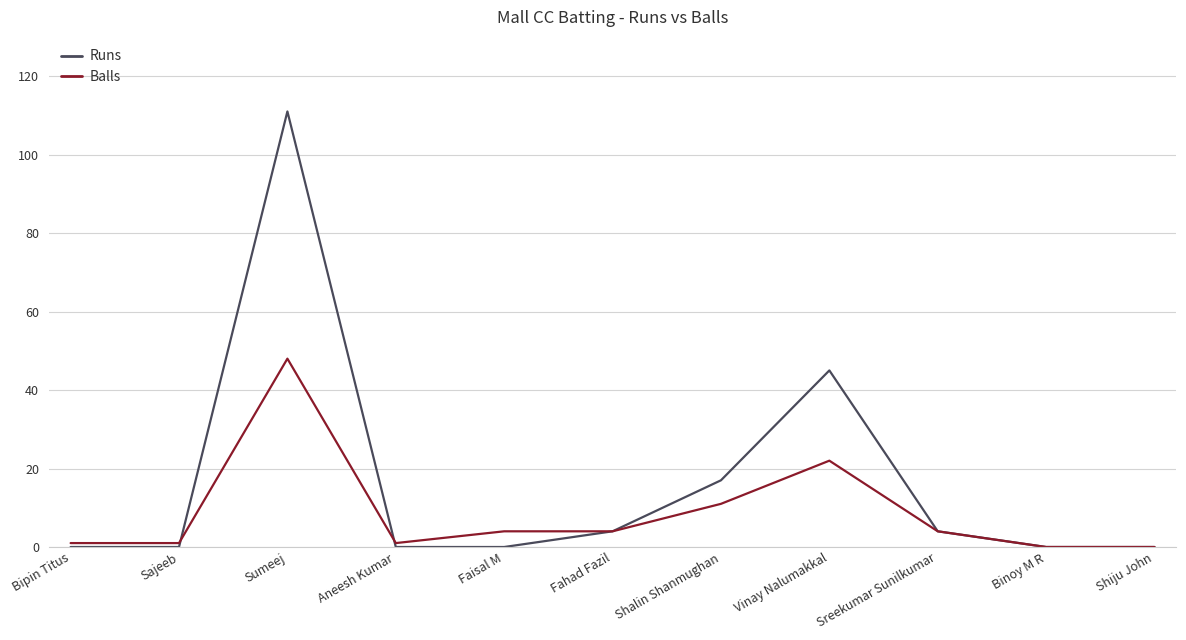

Rank the series by their average value, from highest to lowest.

Runs, Balls